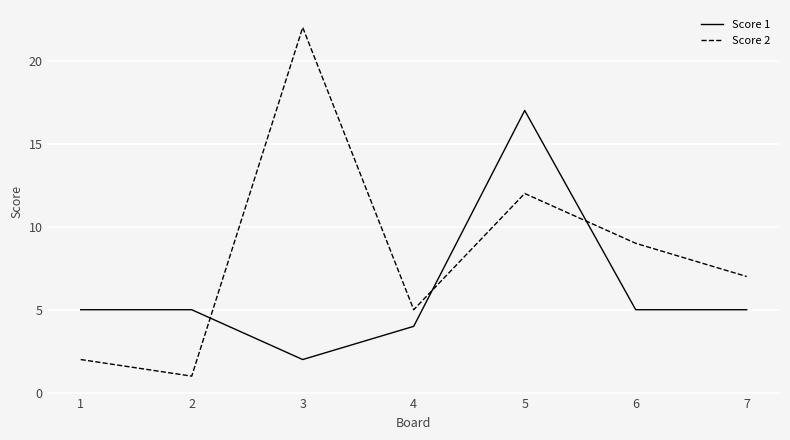

At which category does Score 2 reach its first local peak?

3